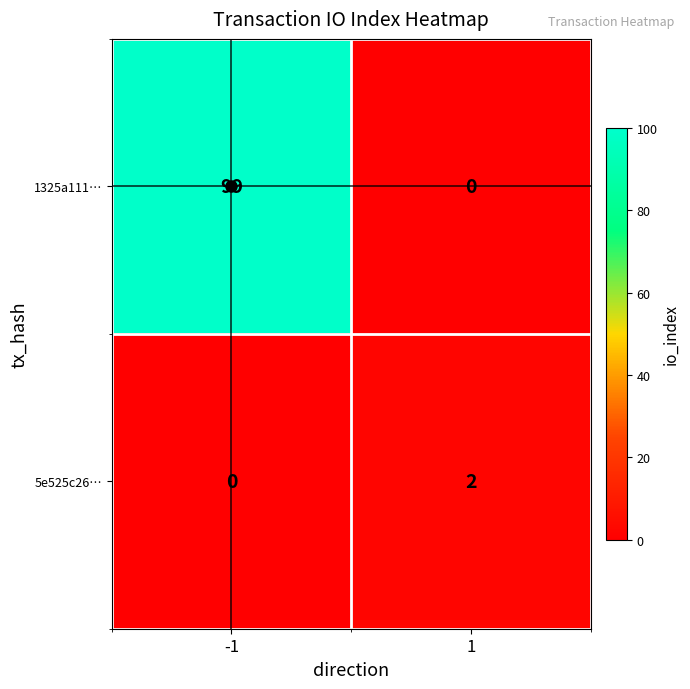

What is the maximum value for 1325a111…?

99